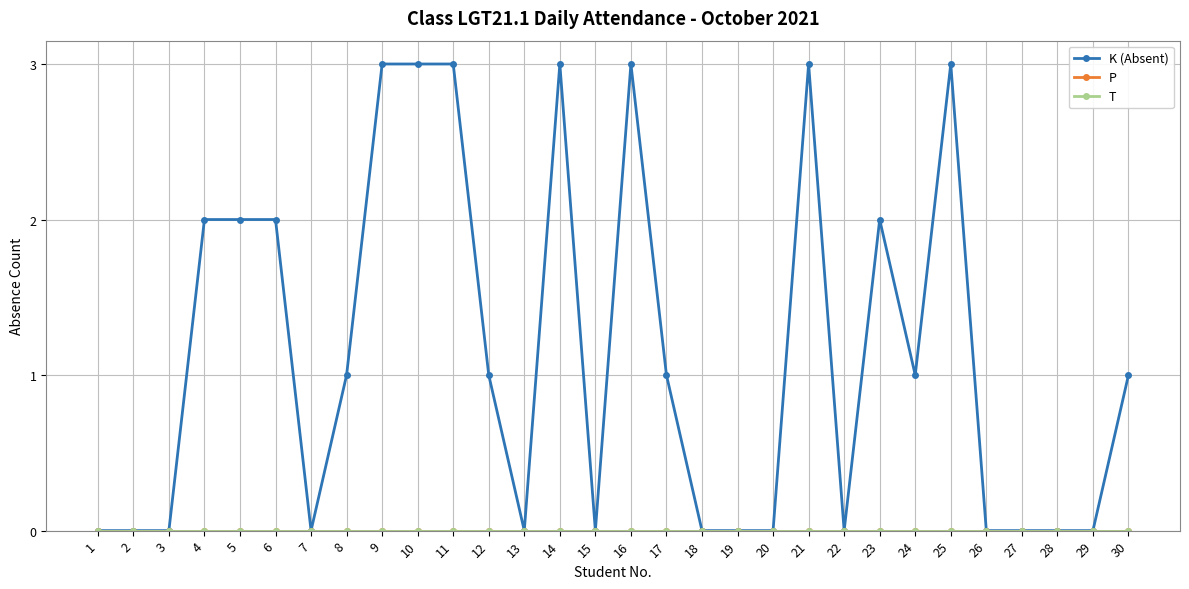

Where is the first local minimum for K (Absent)?

7